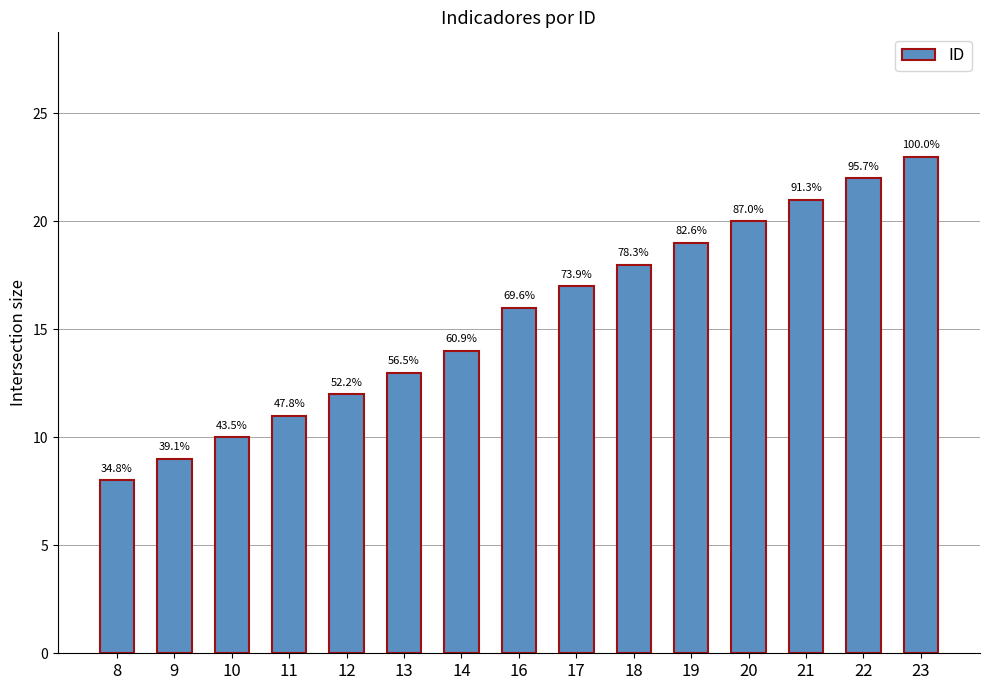

Rank the categories by value from highest to lowest.

23, 22, 21, 20, 19, 18, 17, 16, 14, 13, 12, 11, 10, 9, 8